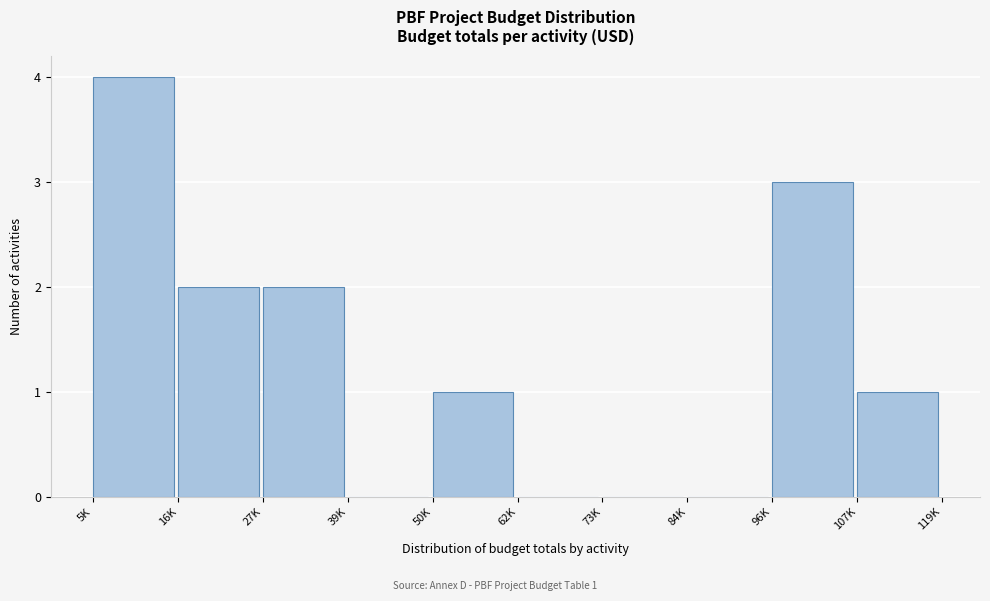

Reading left to right, transcribe all the data shown in this chart.

5K=4	16K=2	27K=2	39K=0	50K=1	62K=0	73K=0	84K=0	96K=3	107K=1